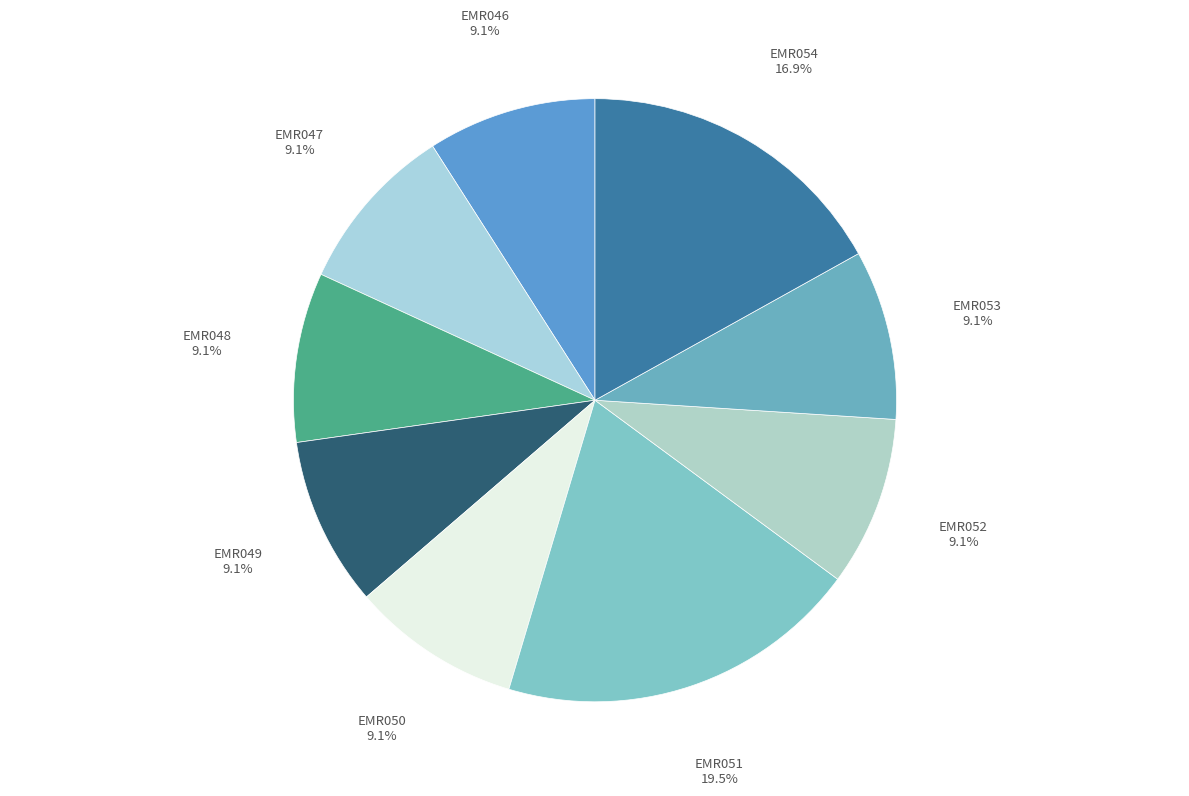

Does EMR052 represent more than half of the total?

No